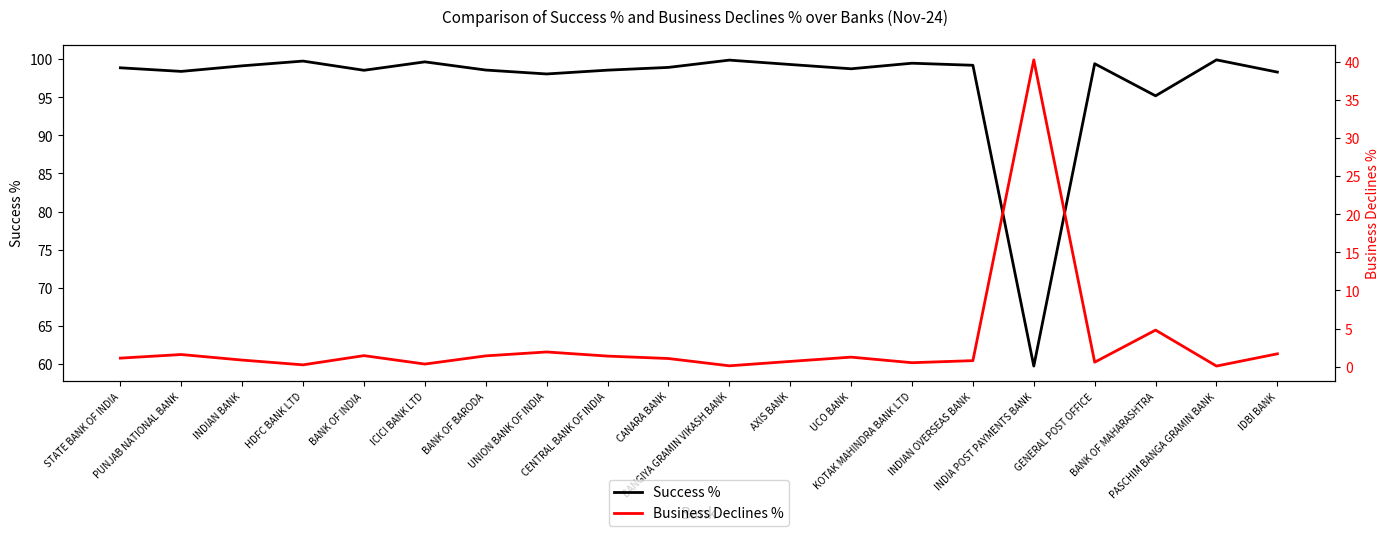

How many data points in Success % are above 98?

18